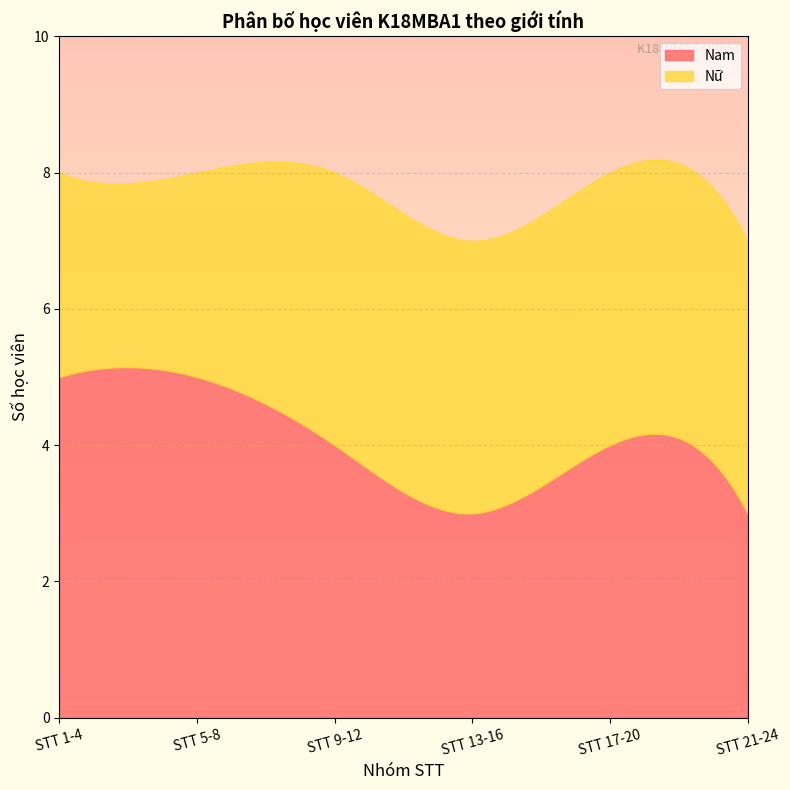

List the series in order of their peak value, lowest first.

Nữ, Nam